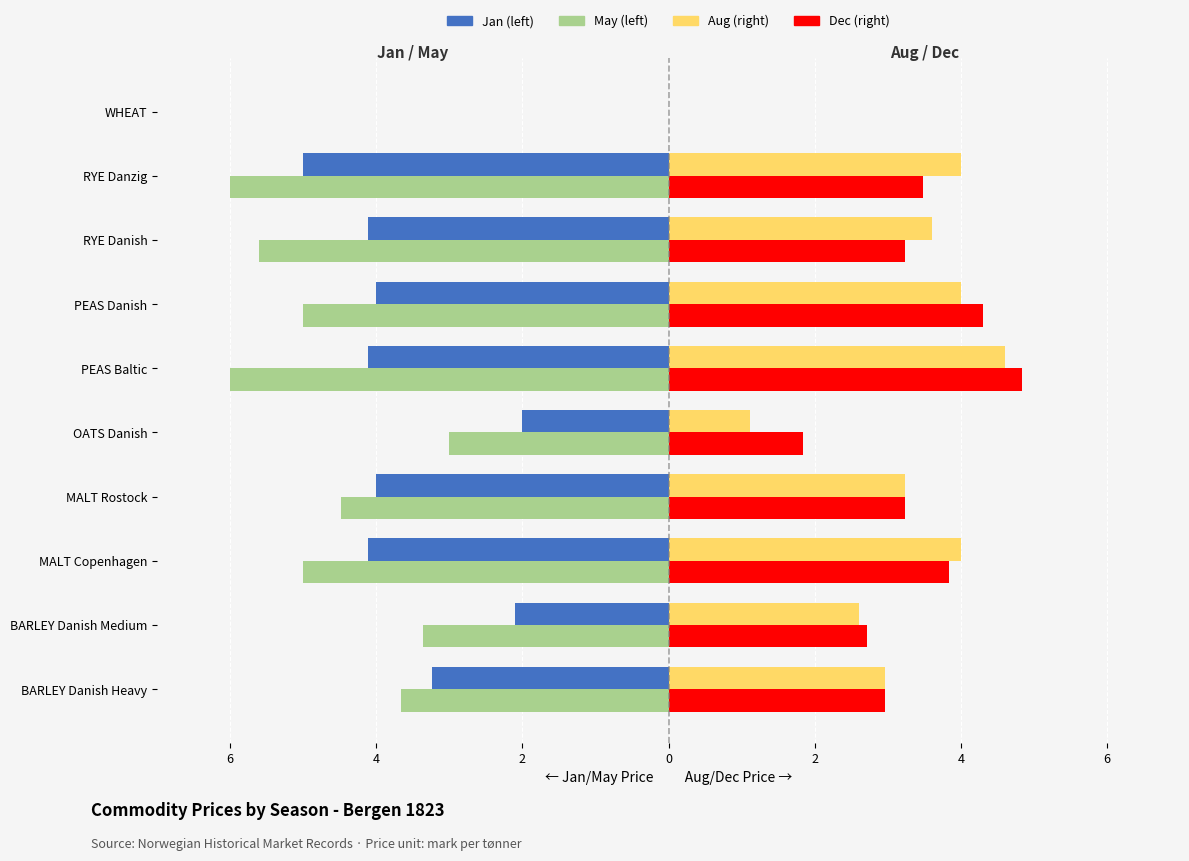

What are all the series names shown in the legend?

Jan (left), May (left), Aug (right), Dec (right)